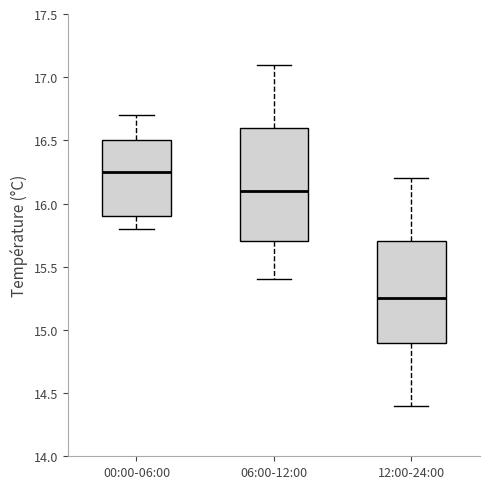

Reading left to right, transcribe this box plot: for each box, give where its median line is, the range the box spans, and where its two whiskers end, as read against the y-axis. The values are not printed on the chart, so give them approximately, as read against the axis.

00:00-06:00: median 16.25, box 15.90 to 16.50, whiskers 15.80 to 16.70
06:00-12:00: median 16.10, box 15.70 to 16.60, whiskers 15.40 to 17.10
12:00-24:00: median 15.25, box 14.90 to 15.70, whiskers 14.40 to 16.20